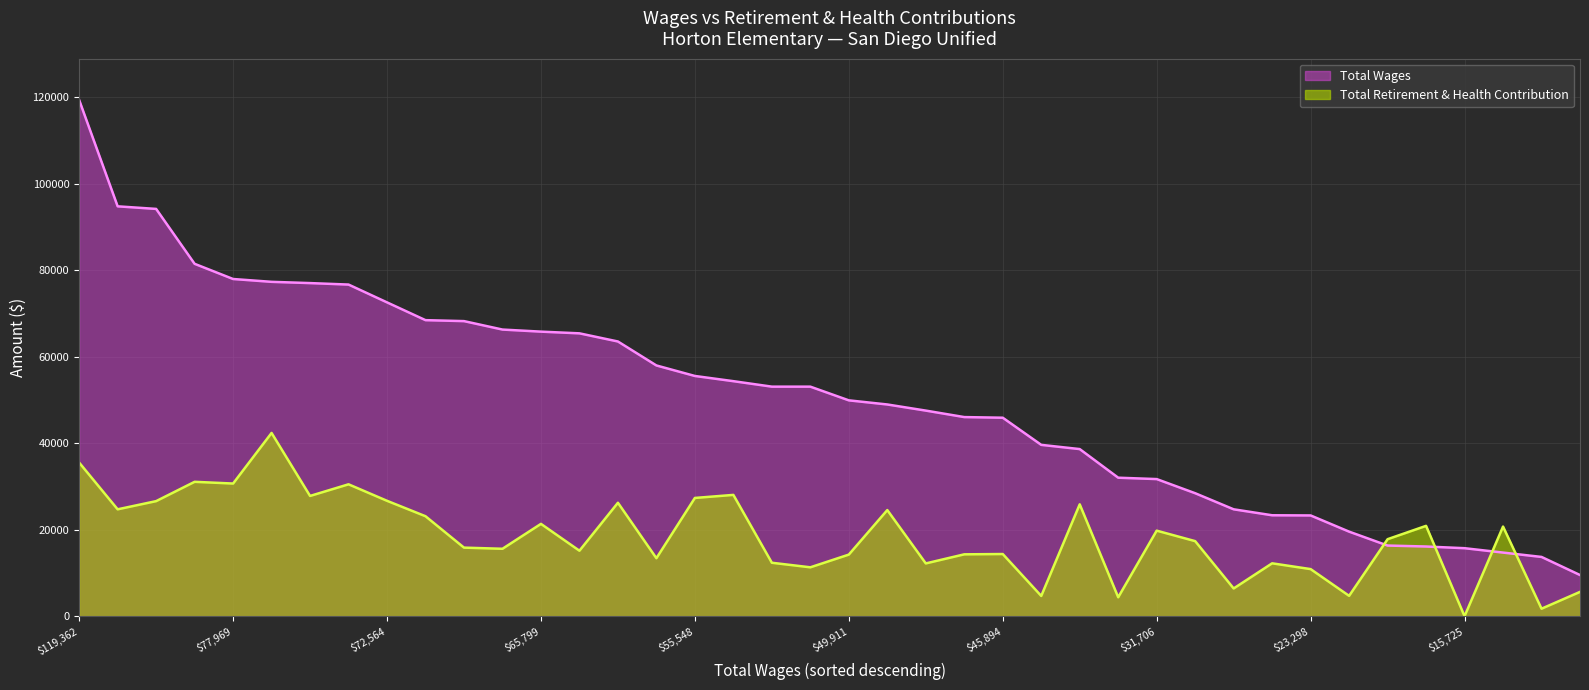

The value of Total Wages at 63520 is 27823. True or false?

False